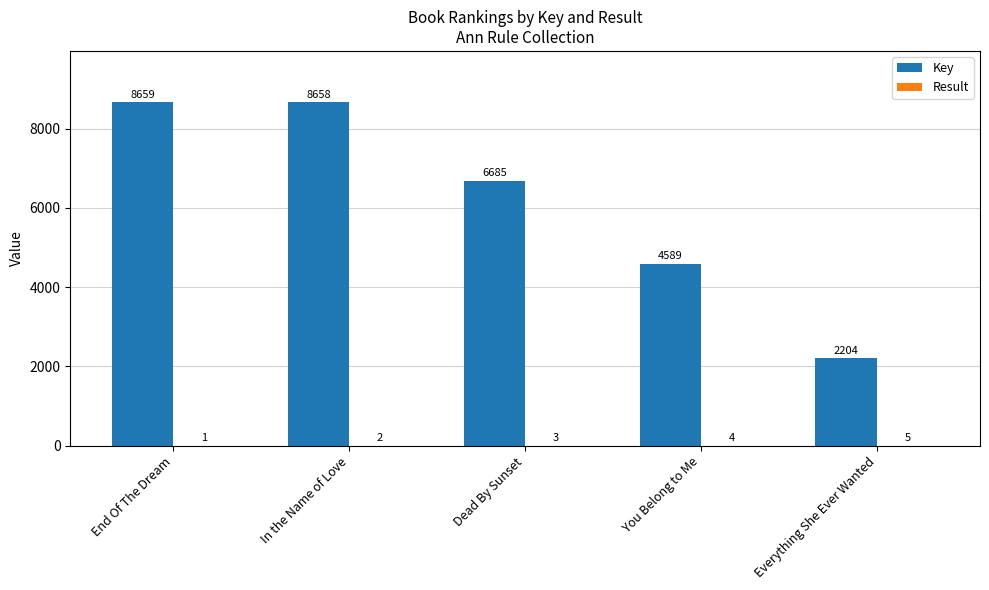

Which series changed the most between End Of The Dream and You Belong to Me?

Key